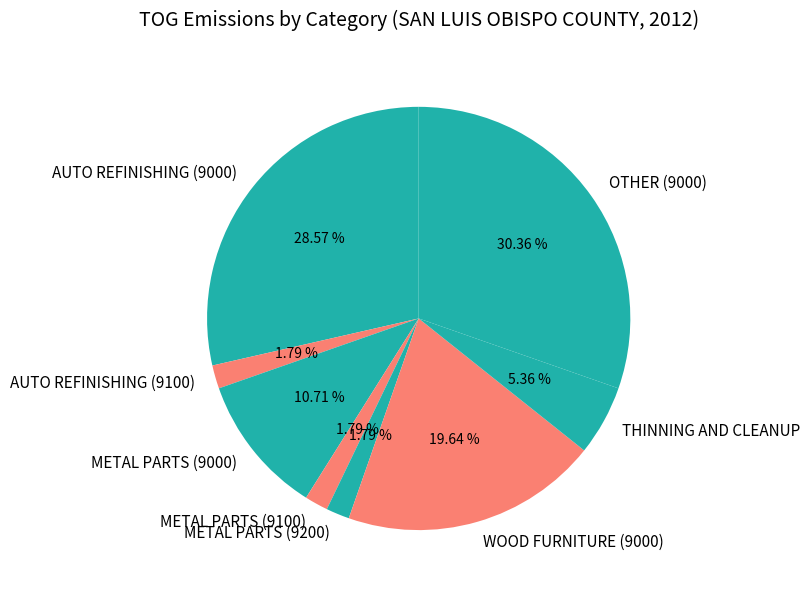

What is the ratio of the value at METAL PARTS (9000) to the value at AUTO REFINISHING (9000)?

0.4